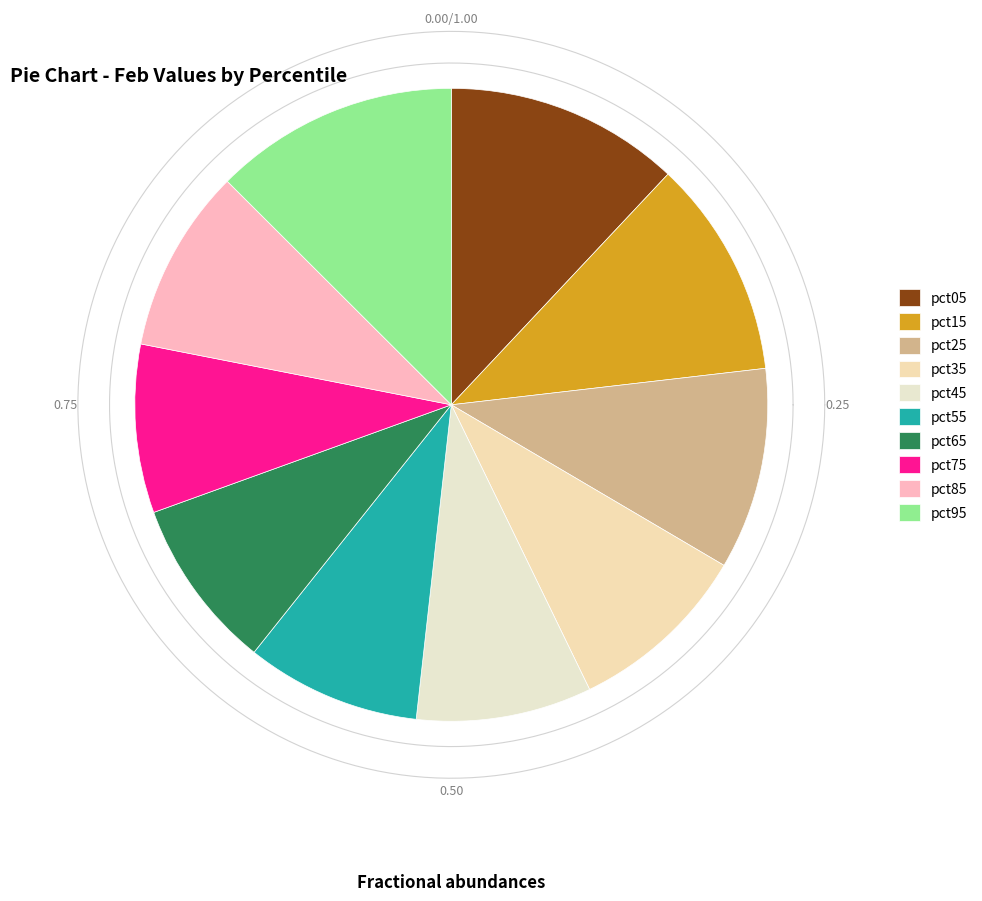

Combined, do pct65 and pct25 account for over 50%?

No